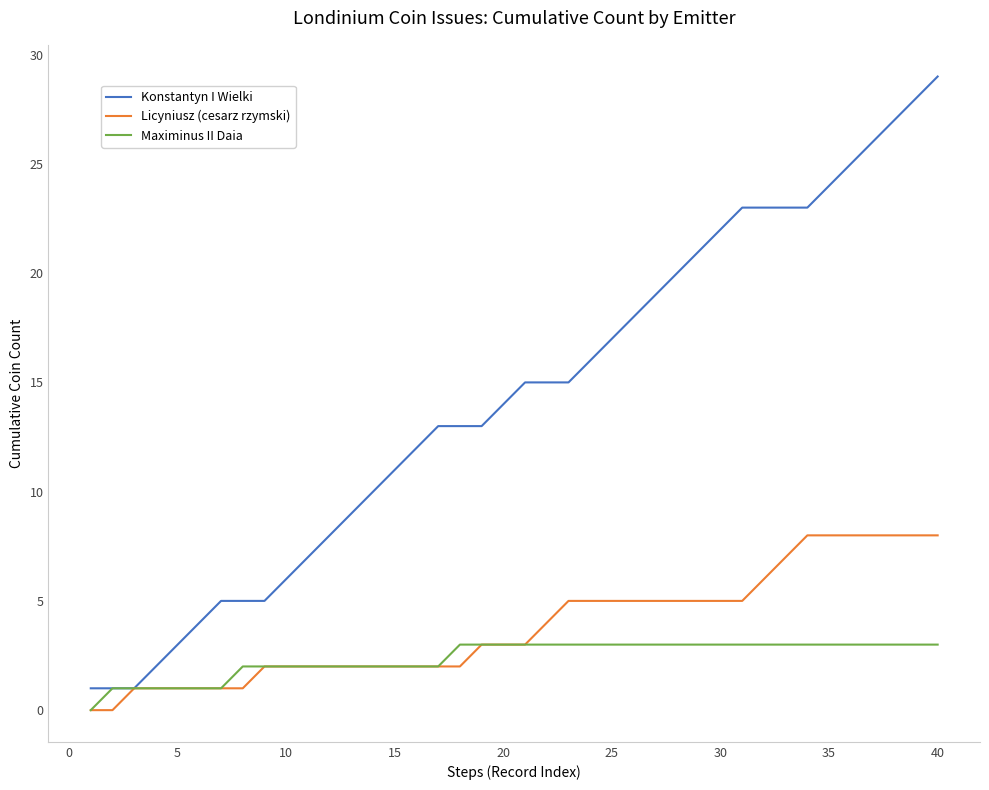

What is the greatest value displayed?

29